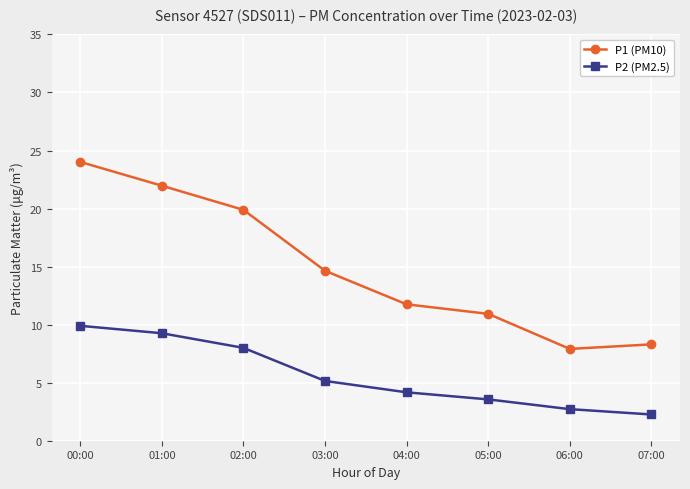

Which category has the lowest value in the P2 (PM2.5) series?

07:00